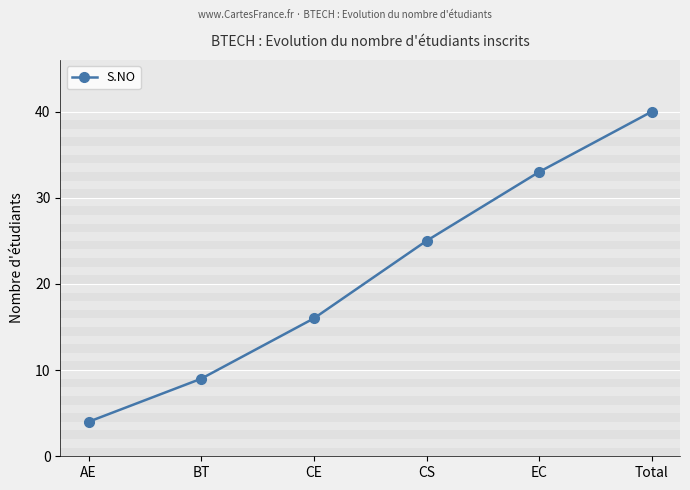

What is the approximate value at BT, to the nearest 10?

10